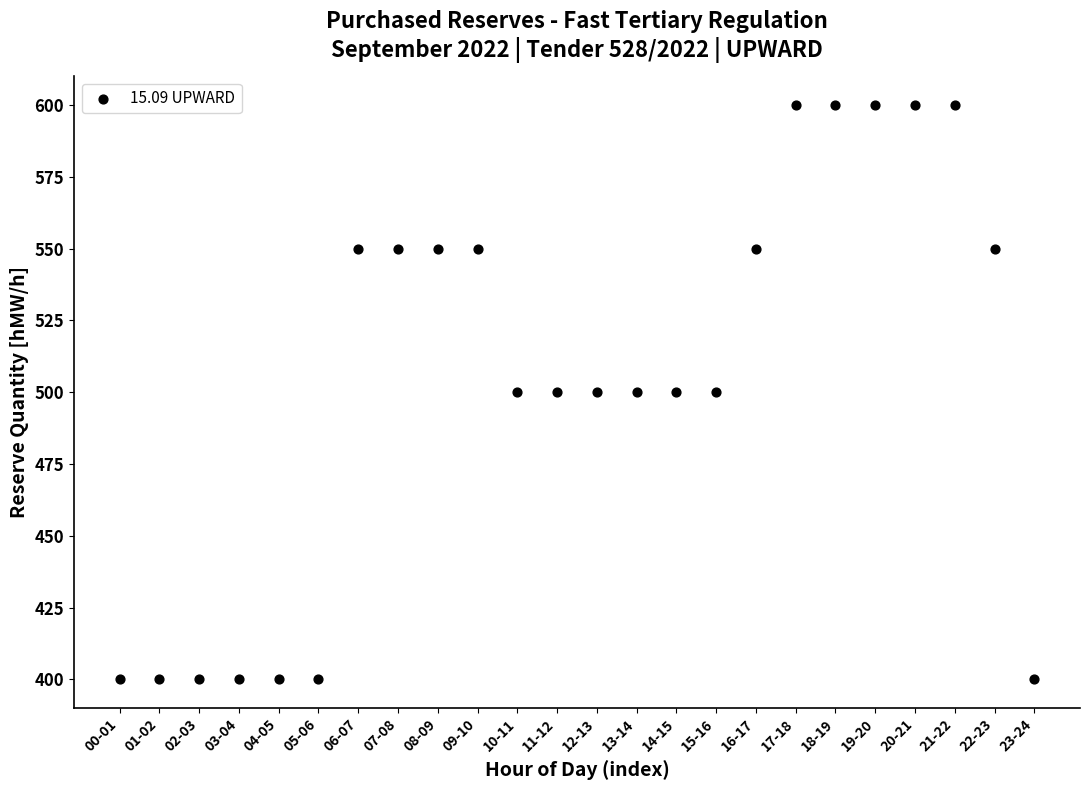

What is the range of Y values (max minus min)?

200